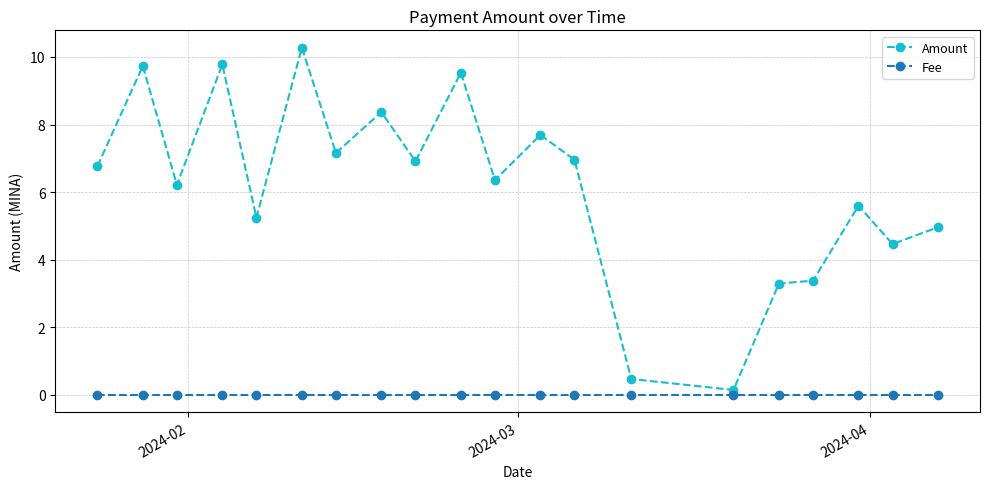

What is the difference between the second highest and second lowest values in the Amount series?

9.3